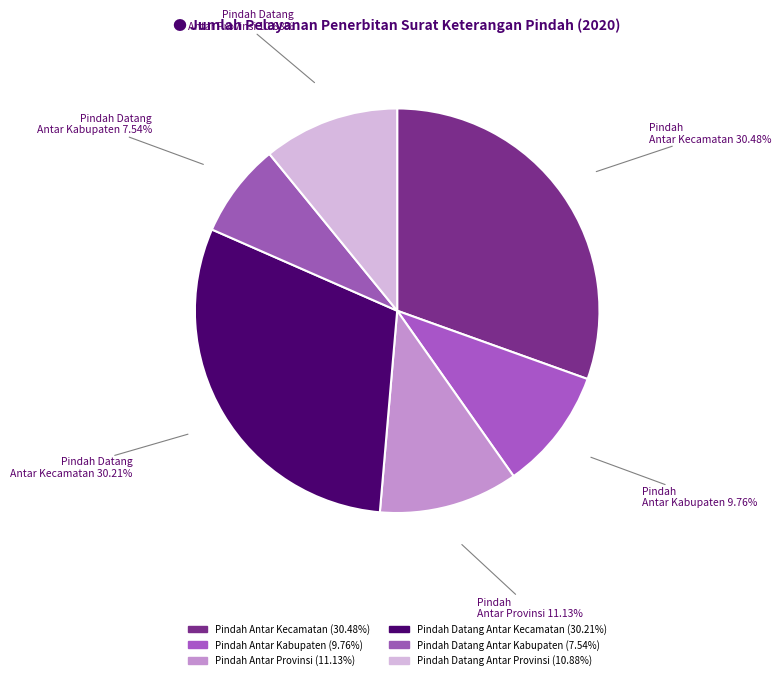

Count the number of slices in the pie.

6